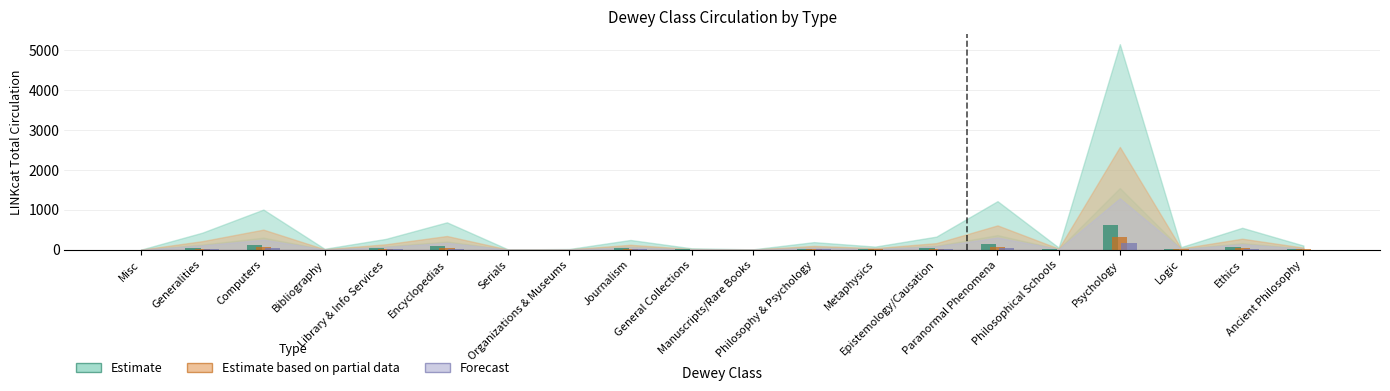

What is the sum of the Forecast values at Paranormal Phenomena and Ethics?

52.9